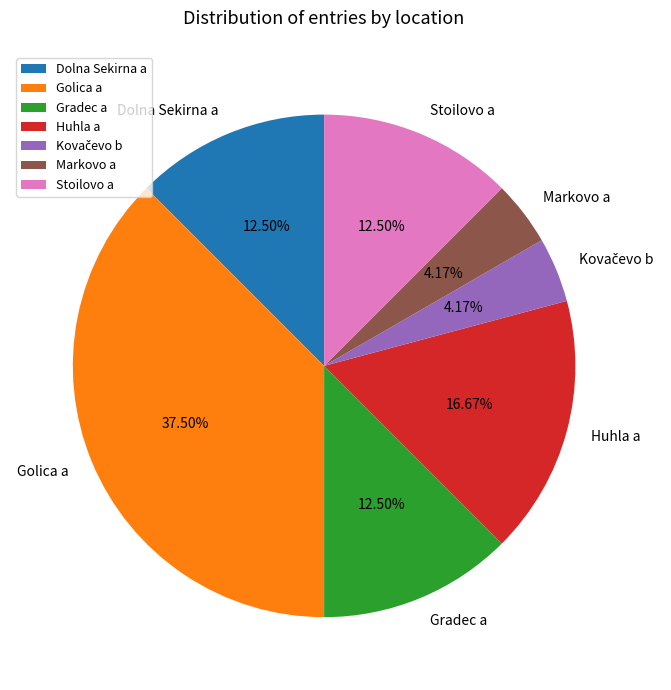

Is the sum of Stoilovo a and Markovo a greater than half?

No